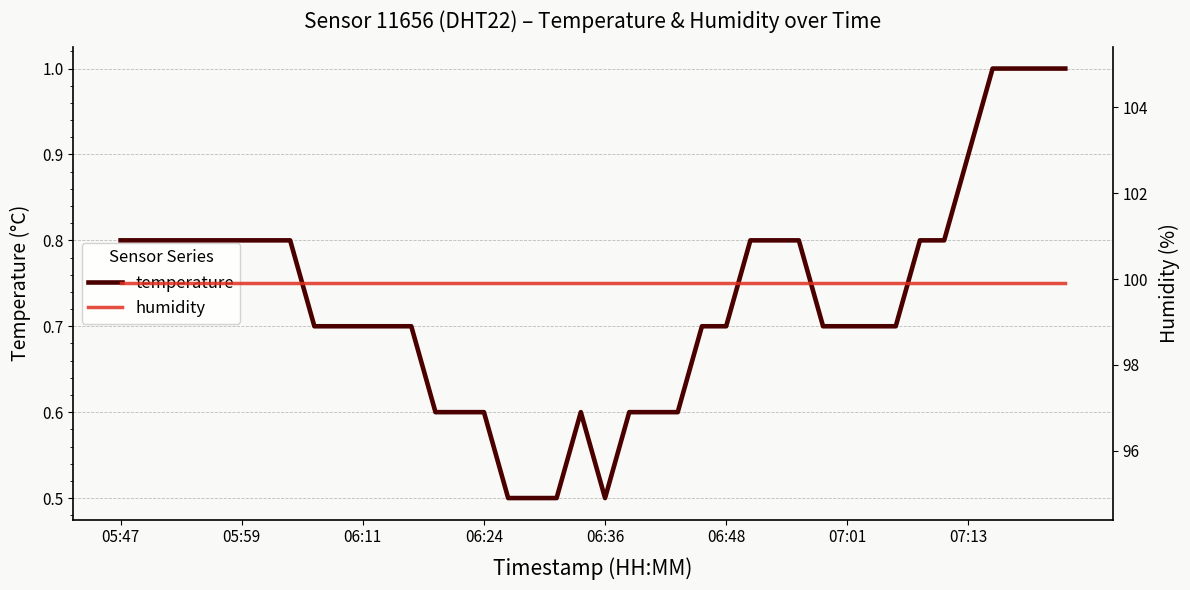

How many interior local valleys does the temperature series have?

1